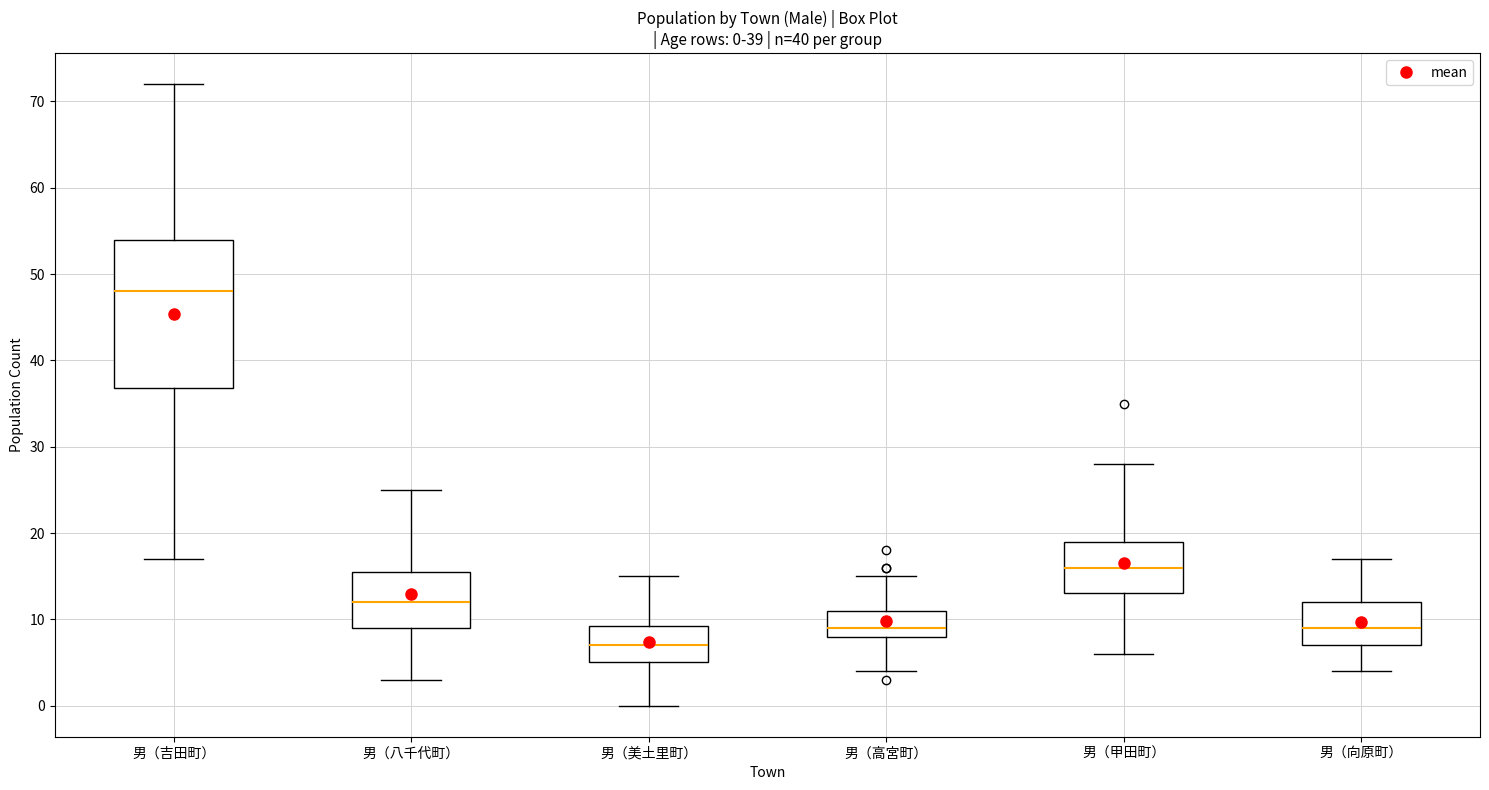

Which box is the tallest, from its lower edge to its upper edge?

男（吉田町）